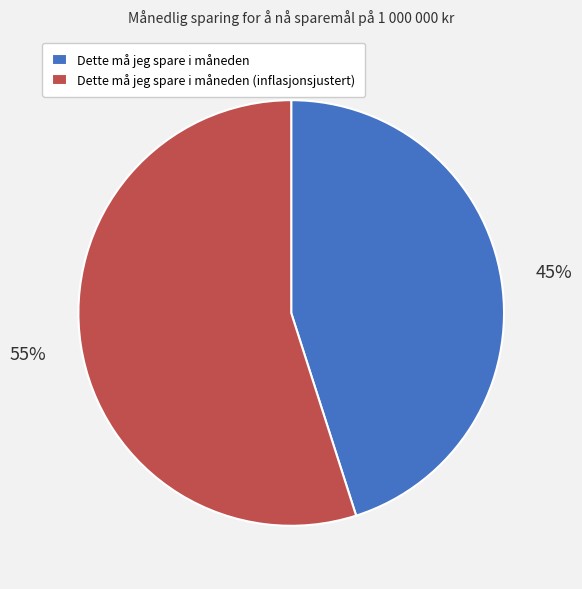

Which has a higher value, Dette må jeg spare i måneden or Dette må jeg spare i måneden (inflasjonsjustert)?

Dette må jeg spare i måneden (inflasjonsjustert)